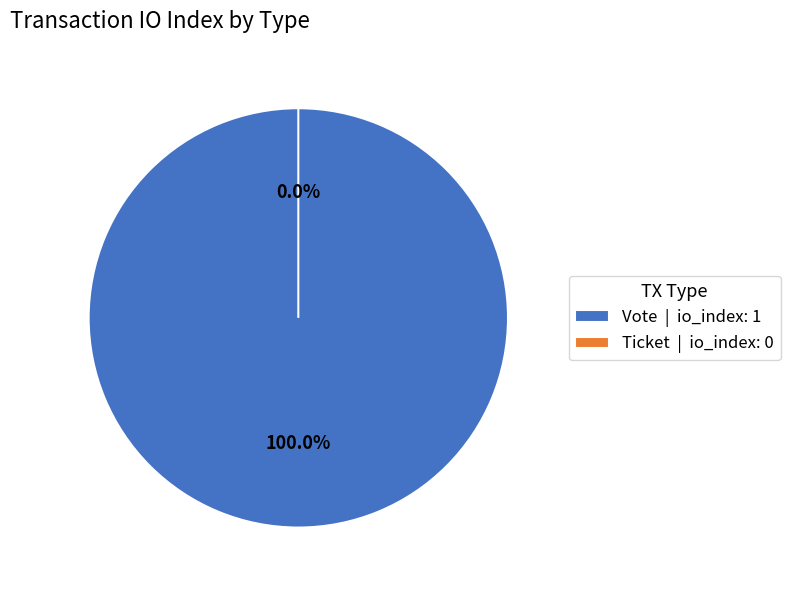

To the nearest percent, what portion does Vote represent?

100%